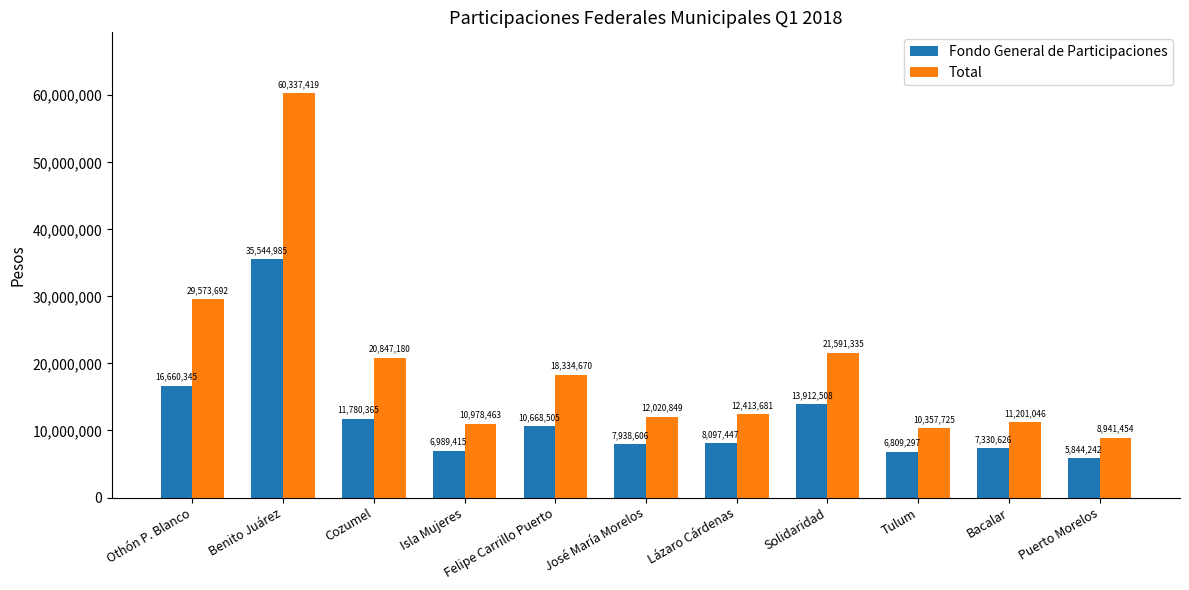

Reading left to right, what are all the values shown in this chart?

Fondo General de Participaciones: Othón P. Blanco=16660345	Benito Juárez=35544985	Cozumel=11780365	Isla Mujeres=6989415	Felipe Carrillo Puerto=10668505	José María Morelos=7938606	Lázaro Cárdenas=8097447	Solidaridad=13912508	Tulum=6809297	Bacalar=7330626	Puerto Morelos=5844242
Total: Othón P. Blanco=29573692	Benito Juárez=60337419	Cozumel=20847180	Isla Mujeres=10978463	Felipe Carrillo Puerto=18334670	José María Morelos=12020849	Lázaro Cárdenas=12413681	Solidaridad=21591335	Tulum=10357725	Bacalar=11201046	Puerto Morelos=8941454